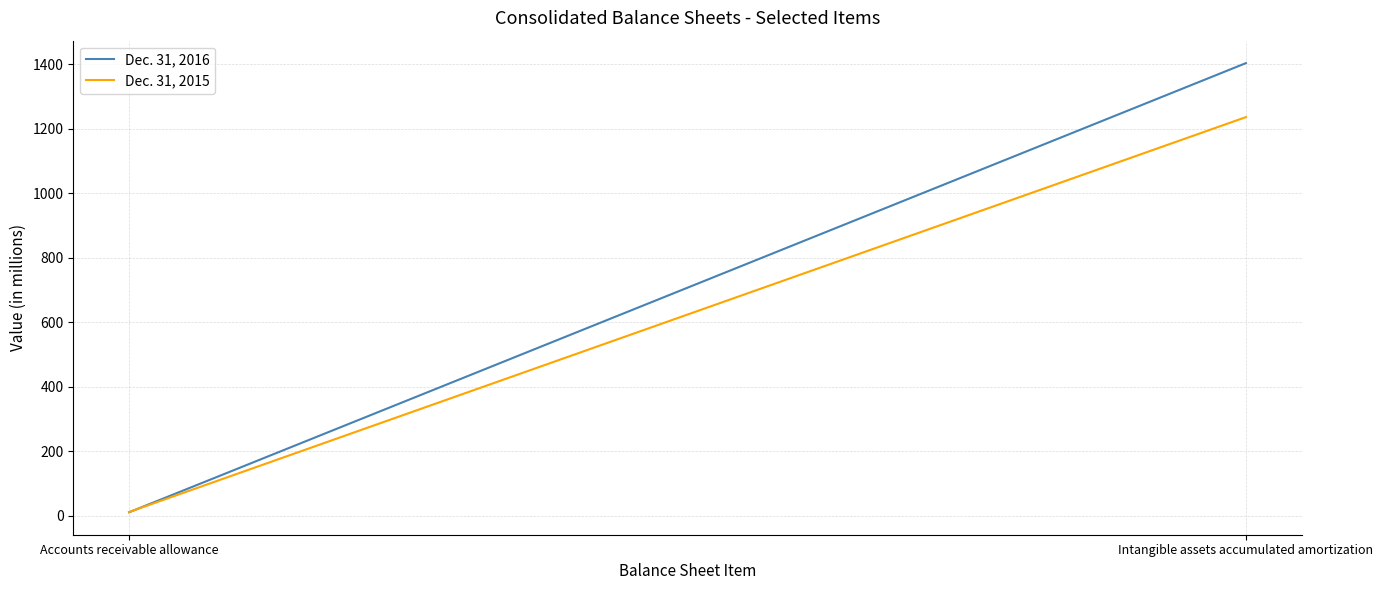

What is the difference between the maximum and minimum values in the Dec. 31, 2015 series?

1223.7